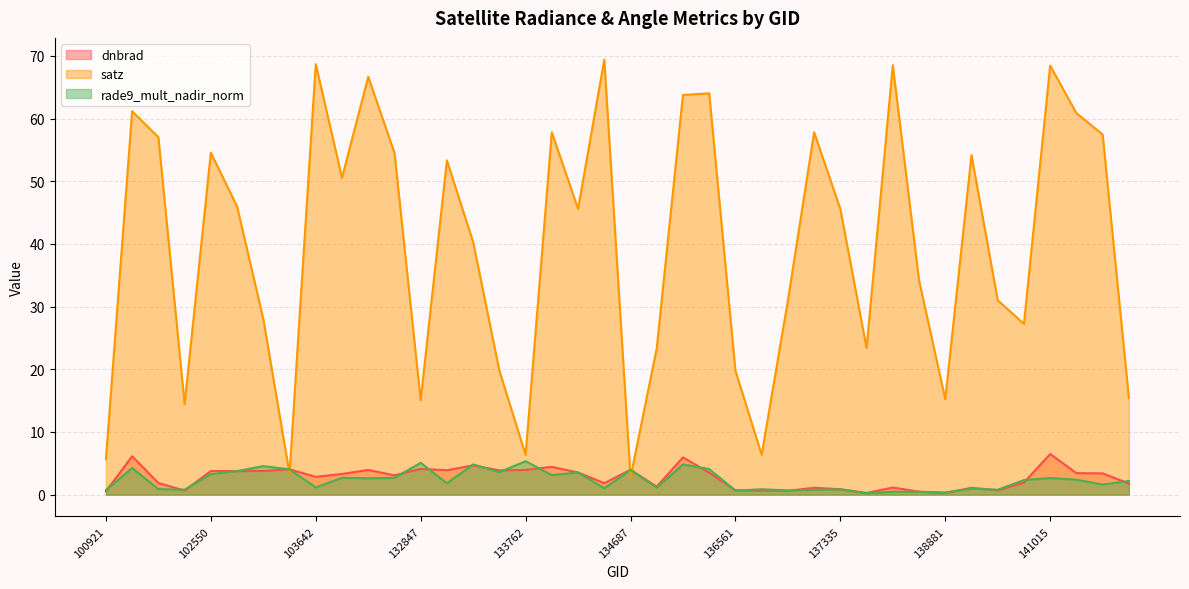

Does the chart display data point markers on the line(s)?

No